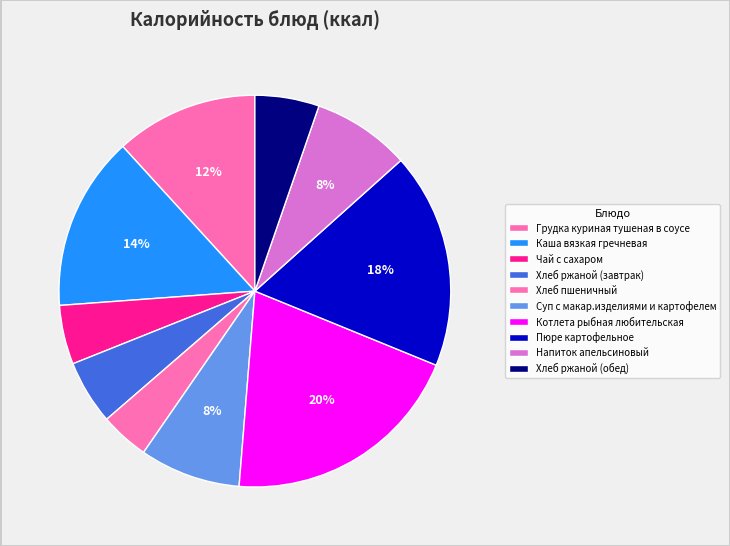

How many slices are in this pie chart?

10